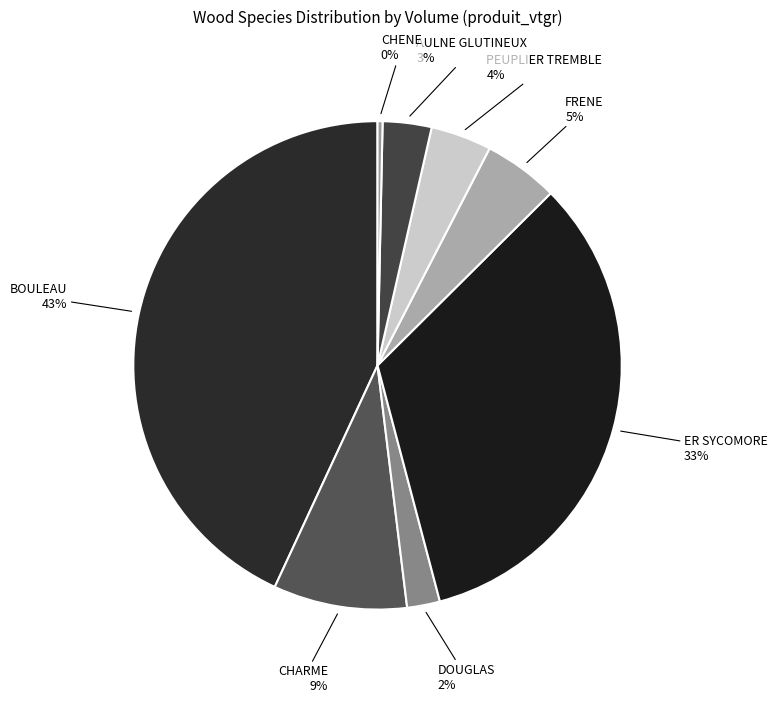

Which category has the smallest portion of the pie?

CHENE